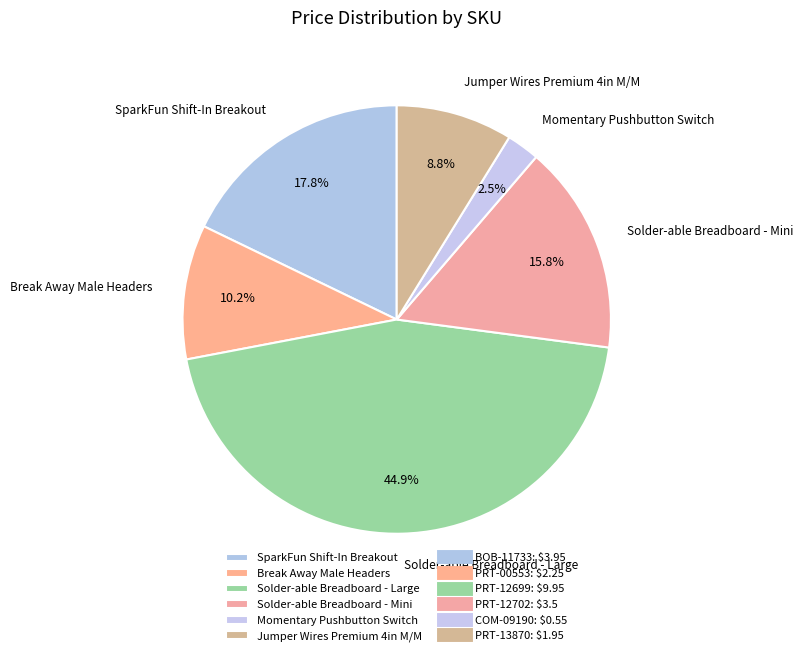

Is the sum of Solder-able Breadboard - Large and SparkFun Shift-In Breakout greater than half?

Yes